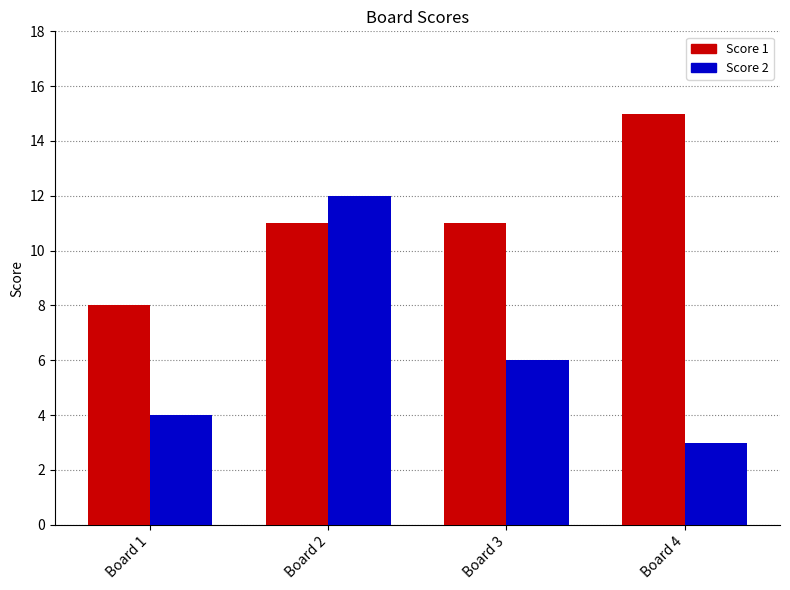

Is the value of Score 1 at Board 3 greater than the value of Score 2 at Board 4?

Yes